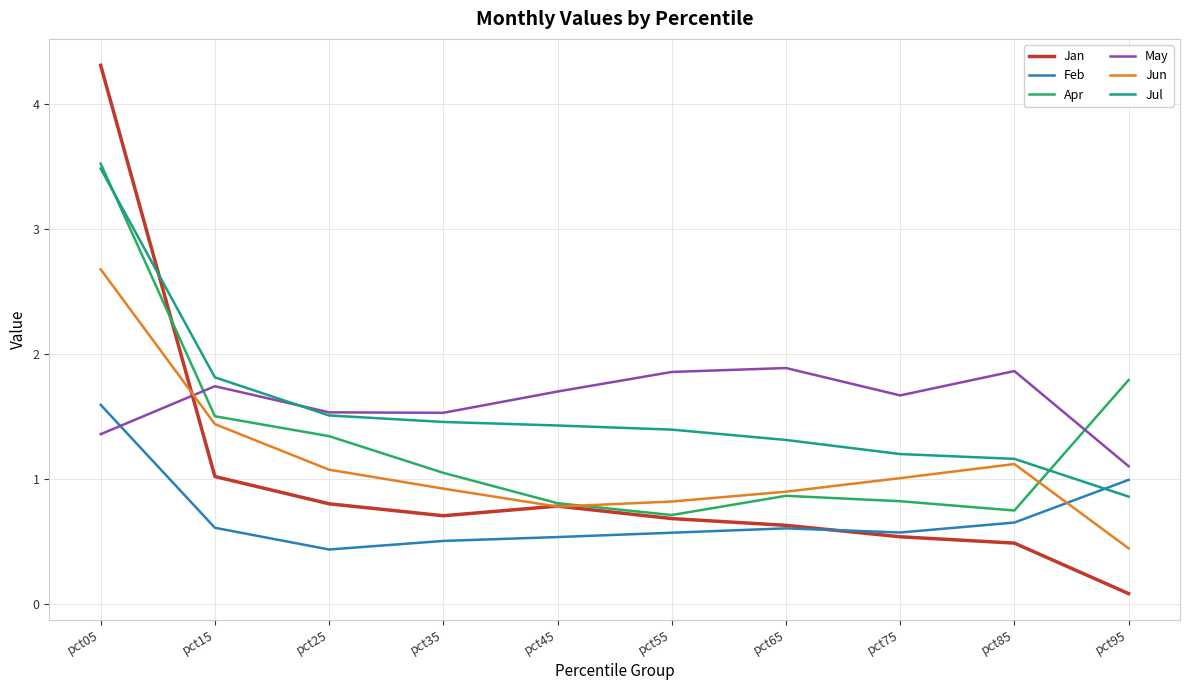

In Jun, how many points are lower than both neighbors (excluding endpoints)?

1